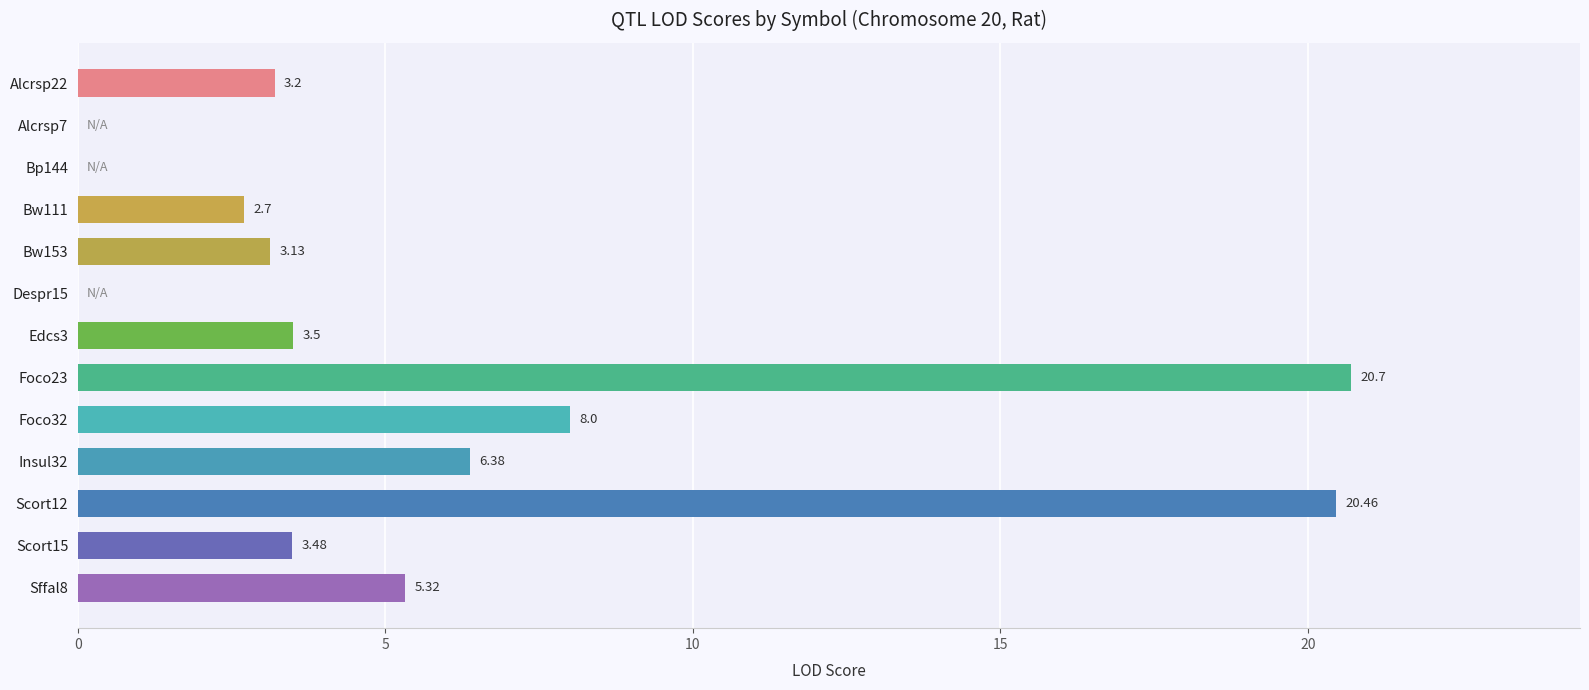

What is the average value?

5.9